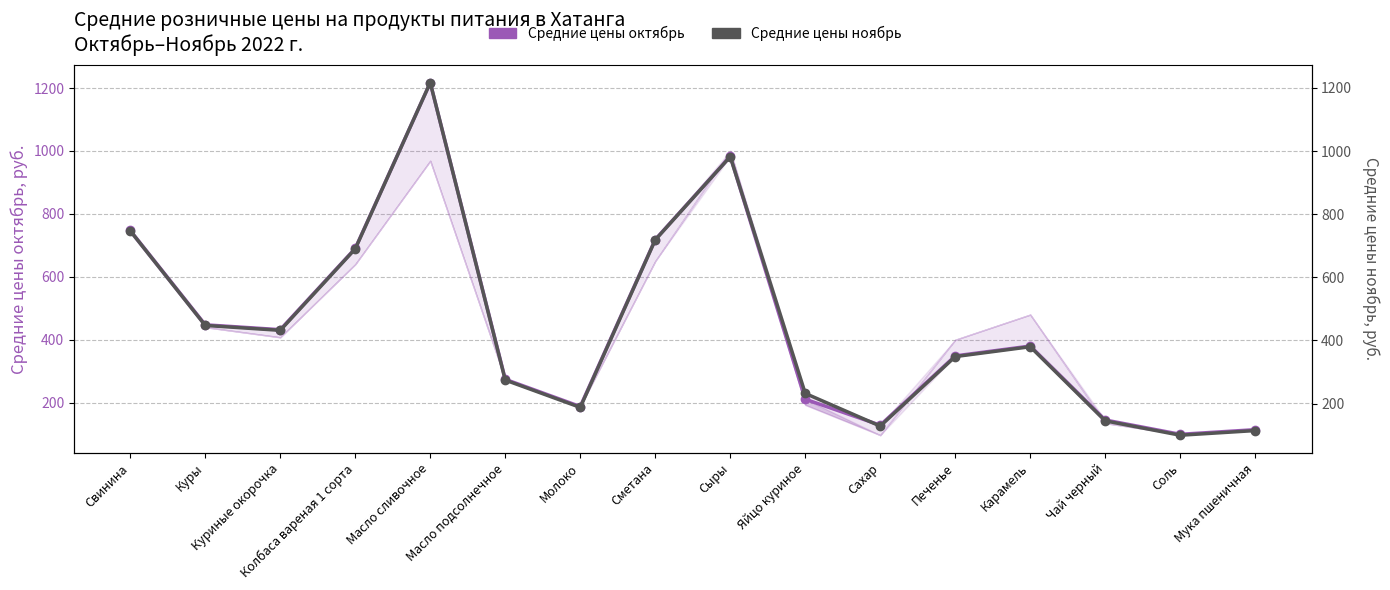

What is the highest value of the Средние цены октябрь series?

1217.0